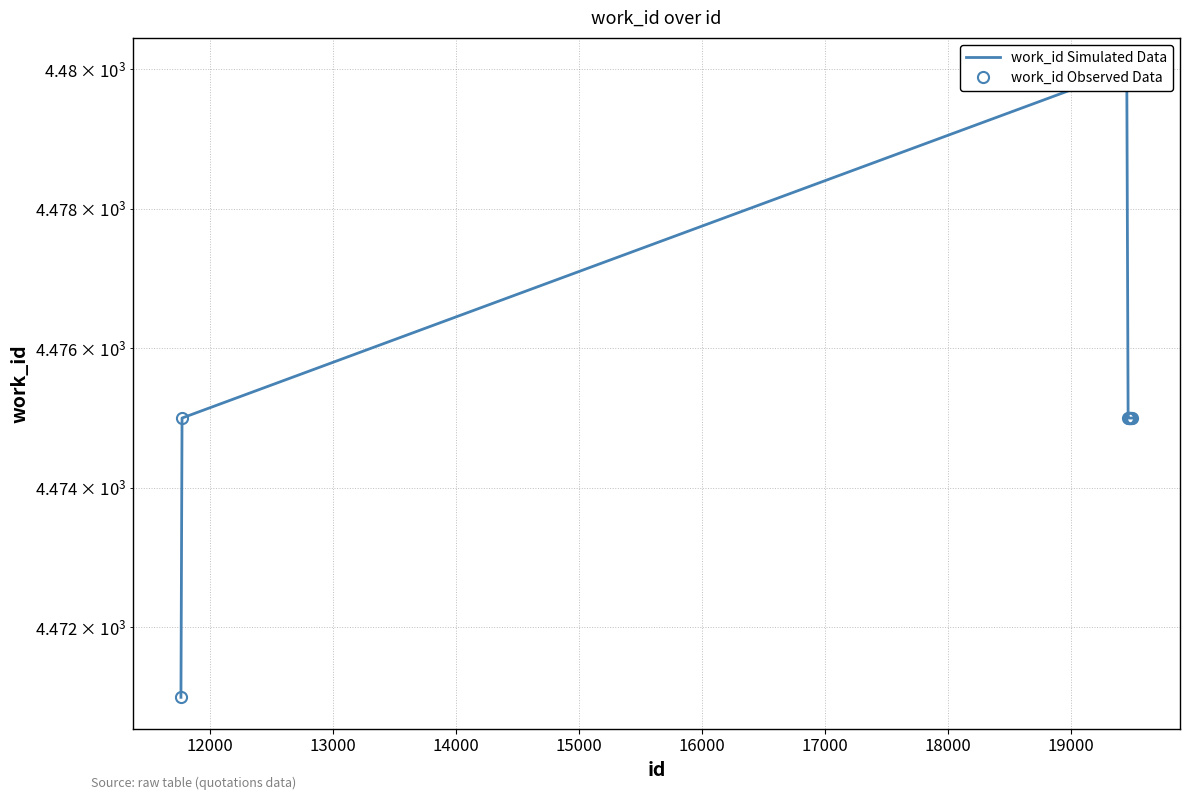

True or false: work_id Simulated Data and work_id Observed Data intersect in this chart.

False